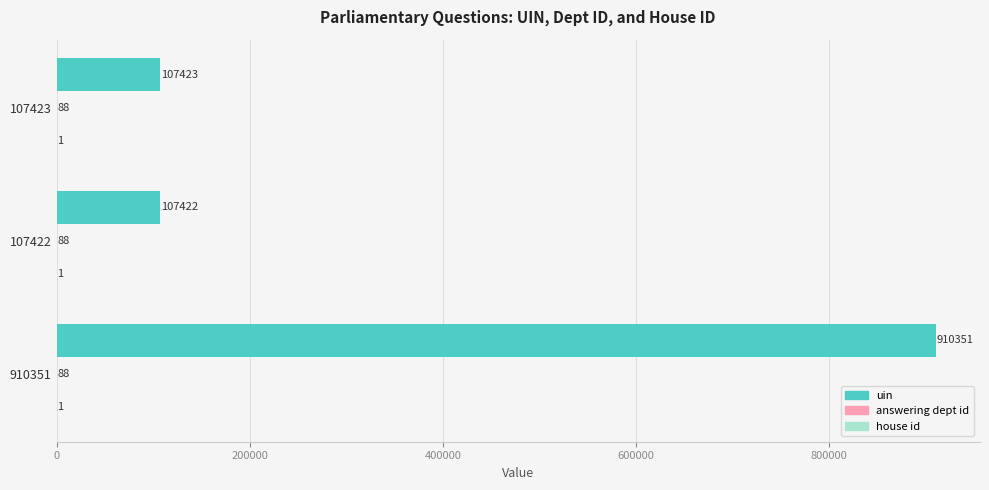

Which series changed the most between 107422 and 107423?

uin